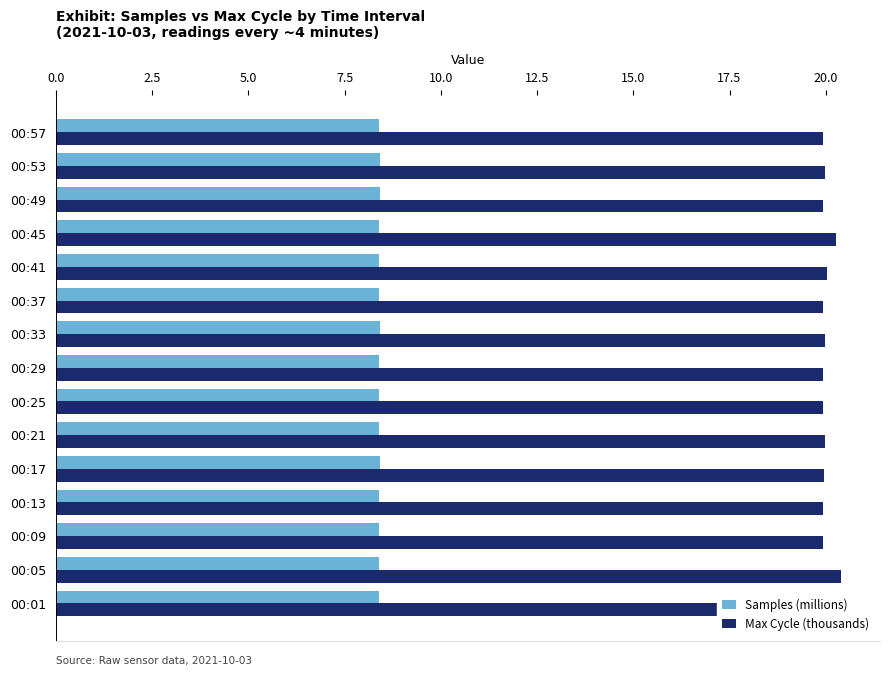

At how many categories does at least one series exceed 11?

15